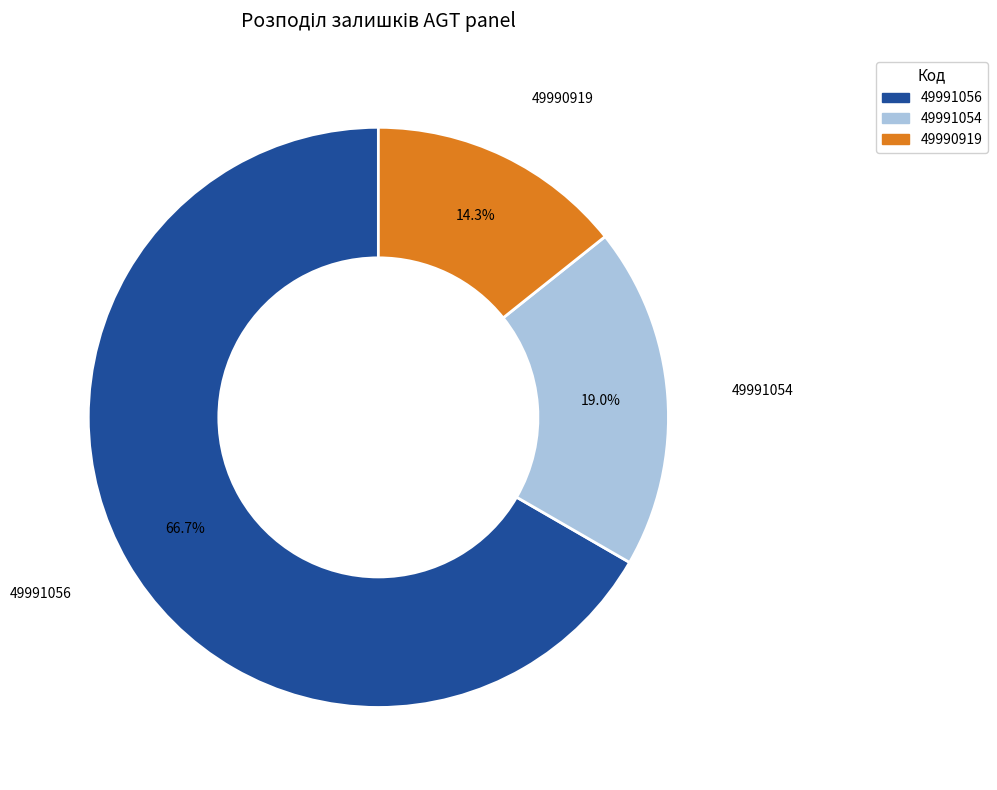

Which slice is the smallest?

49990919